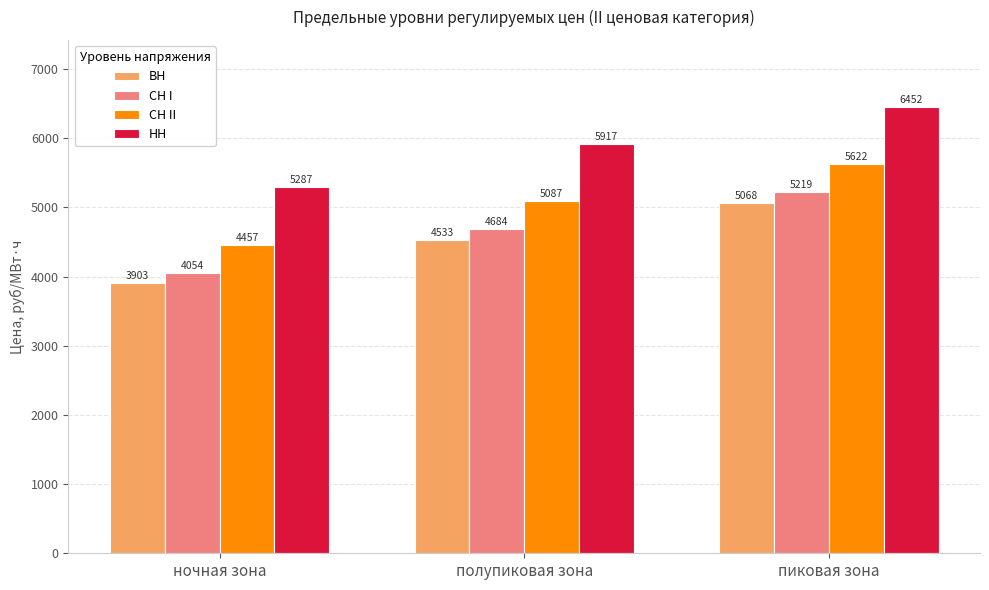

Which series has the largest total across all categories?

НН